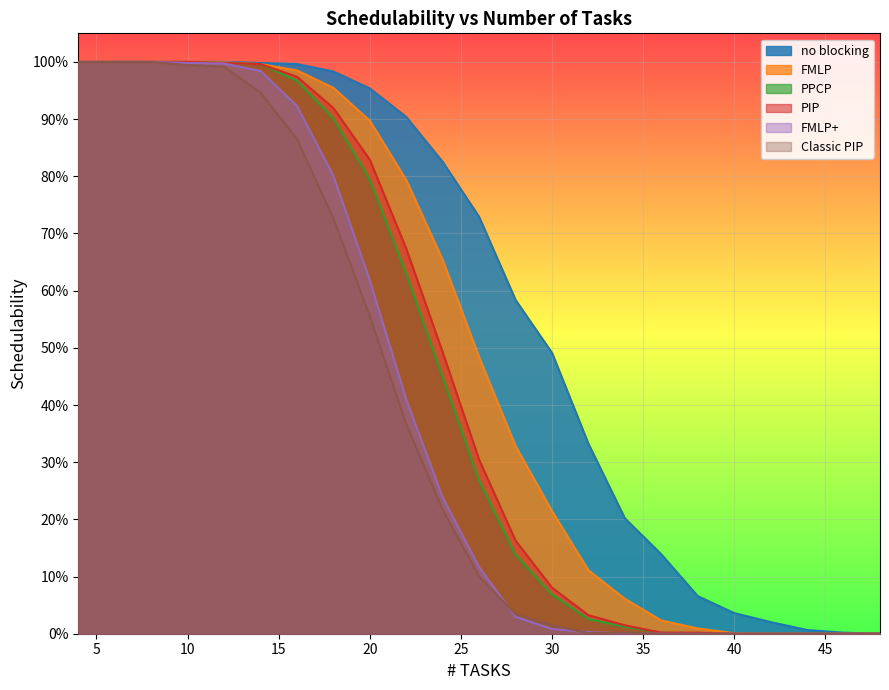

Reading left to right, list all the values displayed in this chart.

no blocking: 4=1.0	6=1.0	8=1.0	10=1.0	12=1.0	14=1.0	16=1.0	18=1.0	20=1.0	22=0.9	24=0.8	26=0.7	28=0.6	30=0.5	32=0.3	34=0.2	36=0.1	38=0.1	40=0.0	42=0.0	44=0.0	46=0.0	48=0.0
FMLP: 4=1.0	6=1.0	8=1.0	10=1.0	12=1.0	14=1.0	16=1.0	18=1.0	20=0.9	22=0.8	24=0.7	26=0.5	28=0.3	30=0.2	32=0.1	34=0.1	36=0.0	38=0.0	40=0.0	42=0.0	44=0.0	46=0.0	48=0.0
PPCP: 4=1.0	6=1.0	8=1.0	10=1.0	12=1.0	14=1.0	16=1.0	18=0.9	20=0.8	22=0.6	24=0.5	26=0.3	28=0.1	30=0.1	32=0.0	34=0.0	36=0.0	38=0.0	40=0.0	42=0.0	44=0.0	46=0.0	48=0.0
PIP: 4=1.0	6=1.0	8=1.0	10=1.0	12=1.0	14=1.0	16=1.0	18=0.9	20=0.8	22=0.7	24=0.5	26=0.3	28=0.2	30=0.1	32=0.0	34=0.0	36=0.0	38=0.0	40=0.0	42=0.0	44=0.0	46=0.0	48=0.0
FMLP+: 4=1.0	6=1.0	8=1.0	10=1.0	12=1.0	14=1.0	16=0.9	18=0.8	20=0.6	22=0.4	24=0.2	26=0.1	28=0.0	30=0.0	32=0.0	34=0.0	36=0.0	38=0.0	40=0.0	42=0.0	44=0.0	46=0.0	48=0.0
Classic PIP: 4=1.0	6=1.0	8=1.0	10=1.0	12=1.0	14=0.9	16=0.9	18=0.7	20=0.6	22=0.4	24=0.2	26=0.1	28=0.0	30=0.0	32=0.0	34=0.0	36=0.0	38=0.0	40=0.0	42=0.0	44=0.0	46=0.0	48=0.0